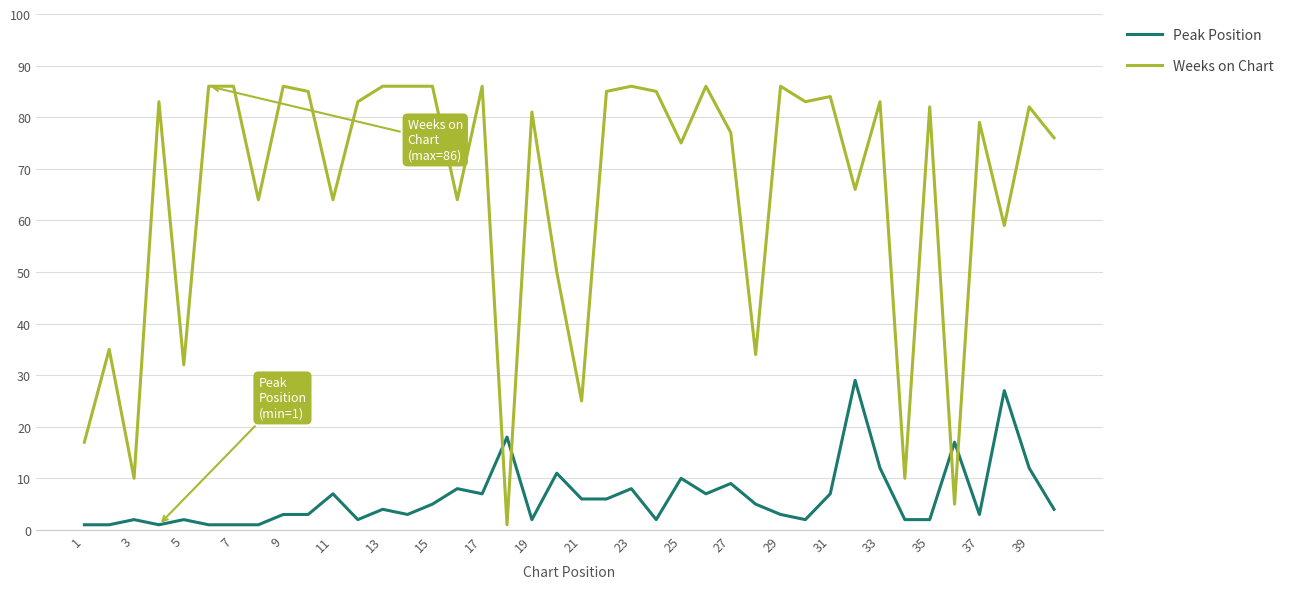

Which series has the largest range (max minus min)?

Weeks on Chart